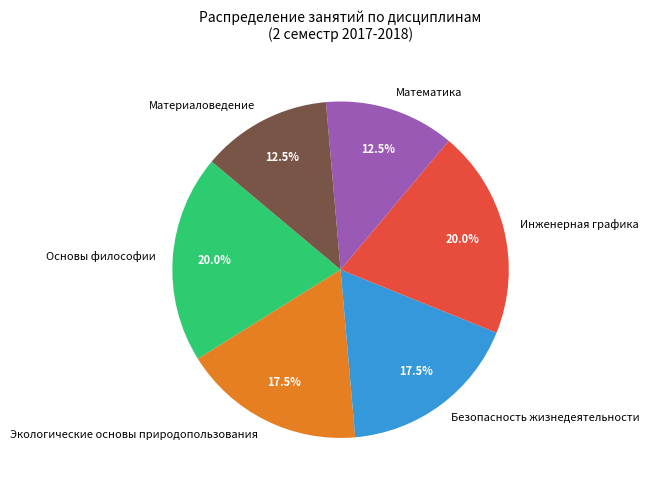

Is it true that Основы философии is 20% of the pie?

True